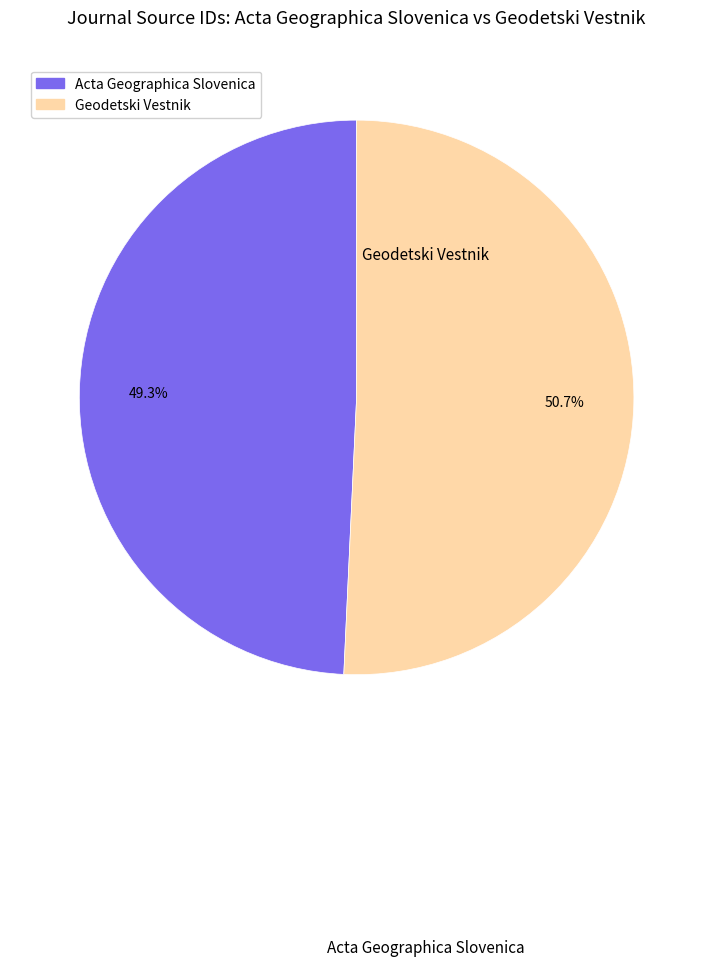

Count the number of slices in the pie.

2